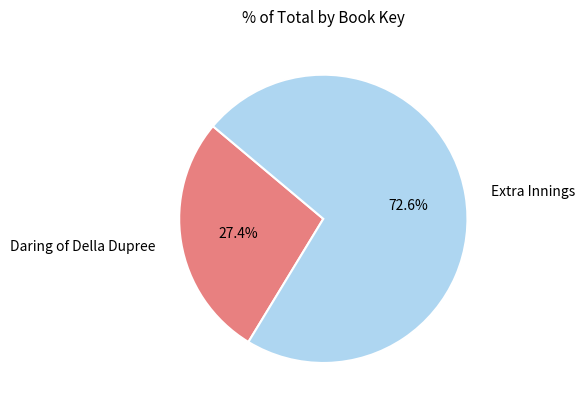

Which has a higher value, Extra Innings or Daring of Della Dupree?

Extra Innings